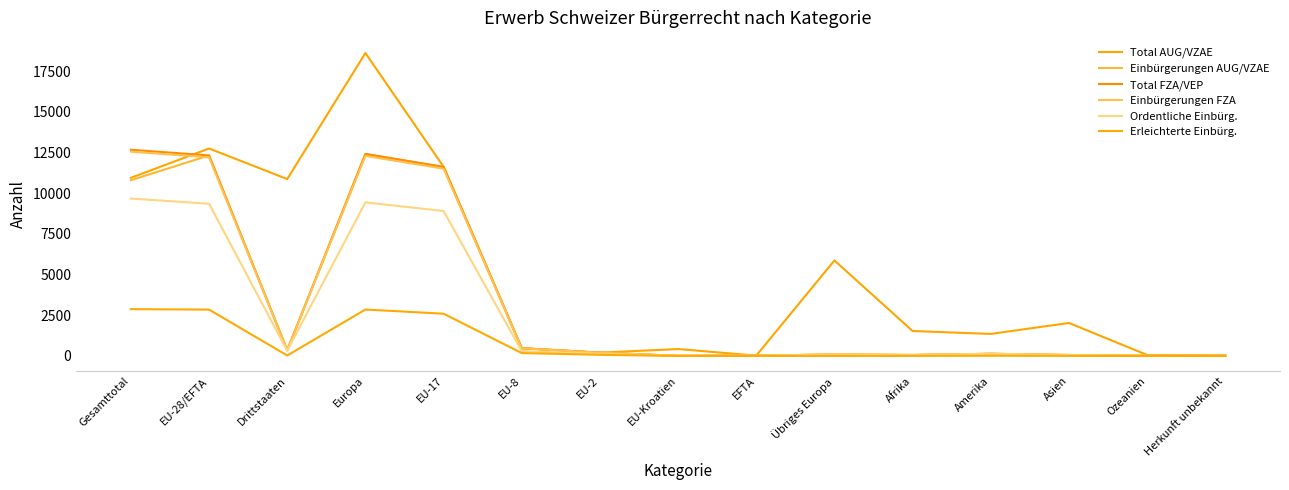

At which category does Einbürgerungen FZA reach its first local valley?

Drittstaaten